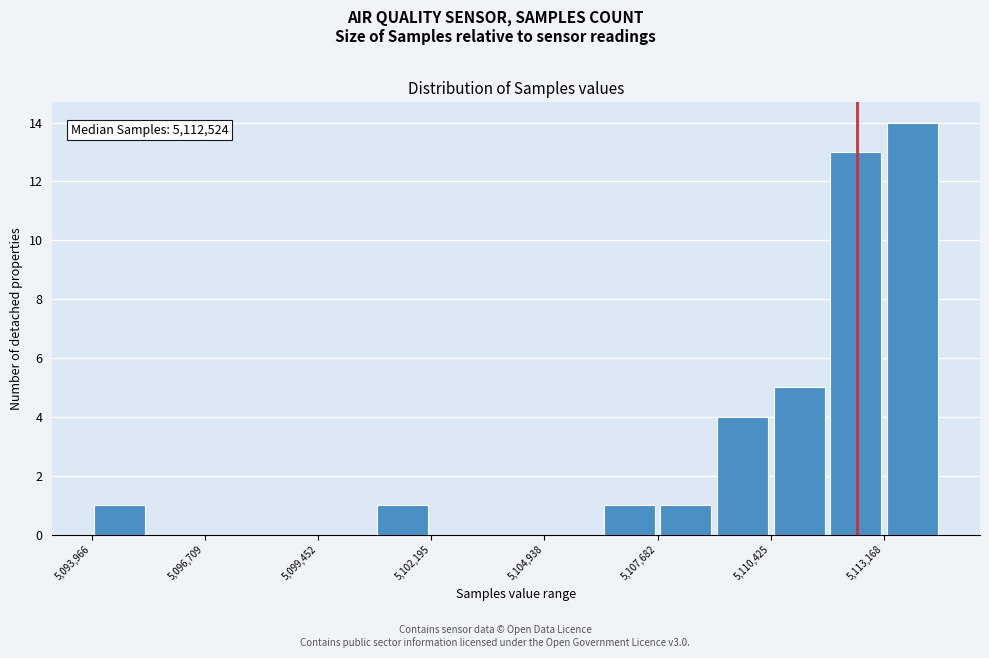

Around what value on the x-axis is the tallest bar? Give the approximate position of its centre, as read against the axis.

5114000